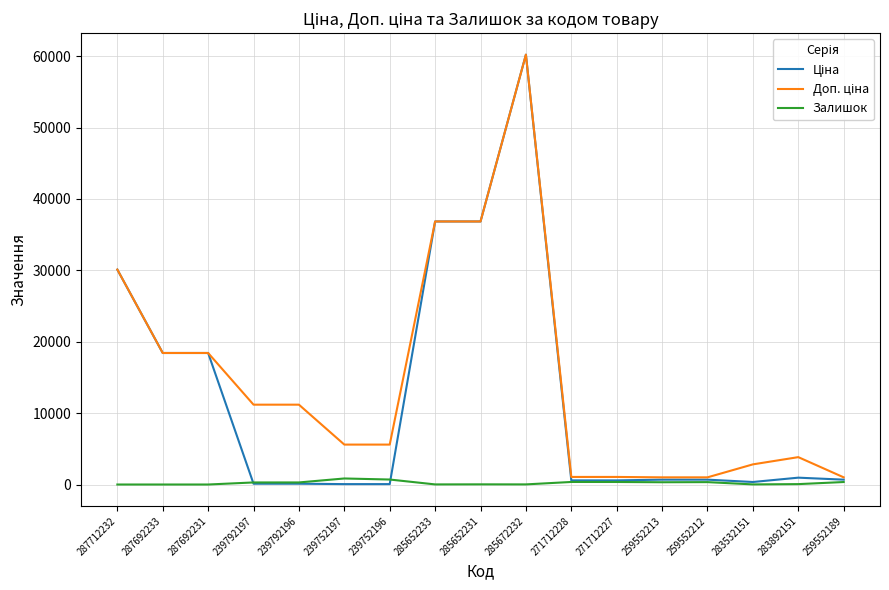

At which category is the sum across all series the highest?

285672232